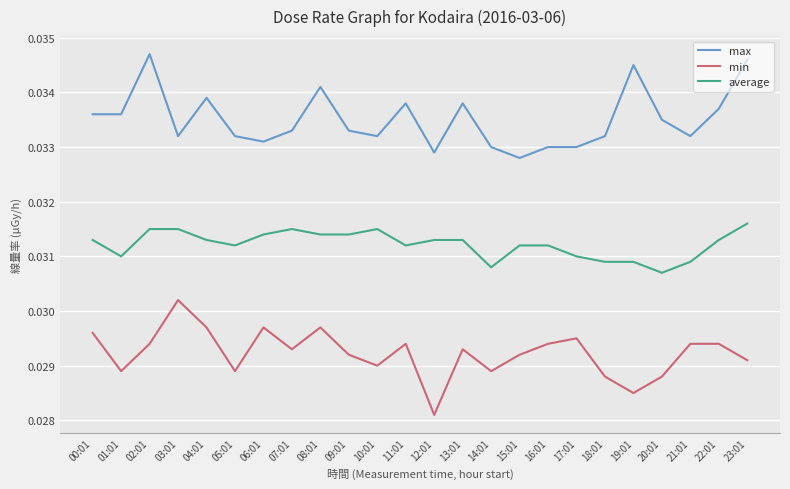

How many lines are shown in the chart?

3